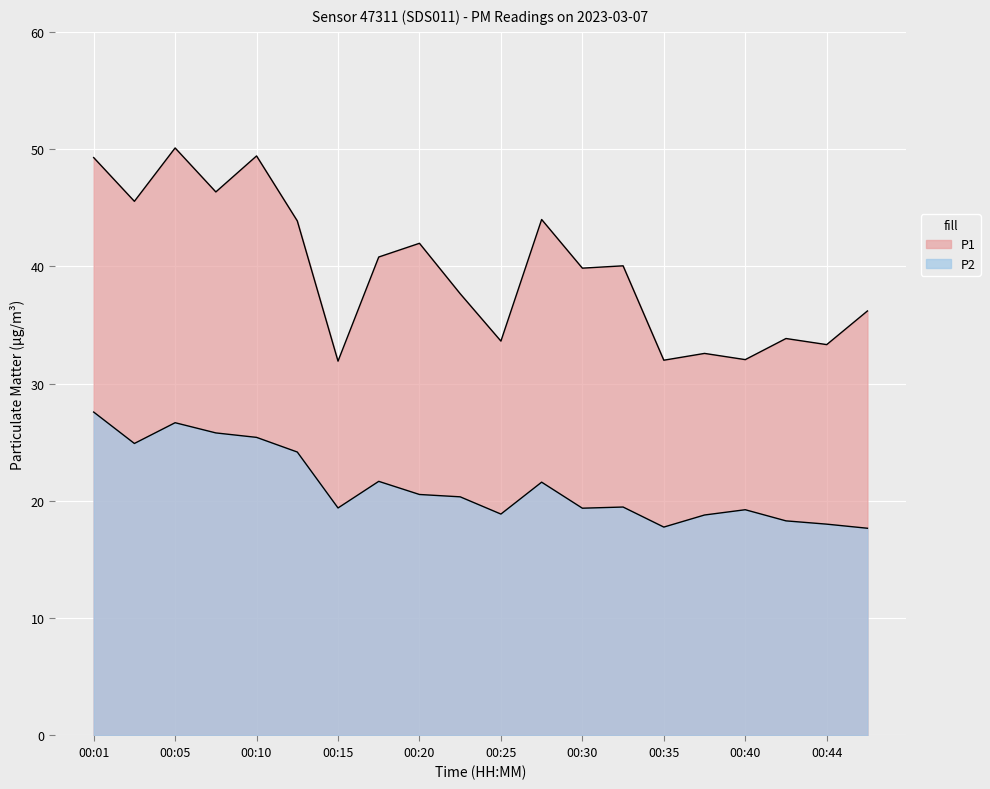

What is the difference between the highest and lowest values at 00:18?

19.1